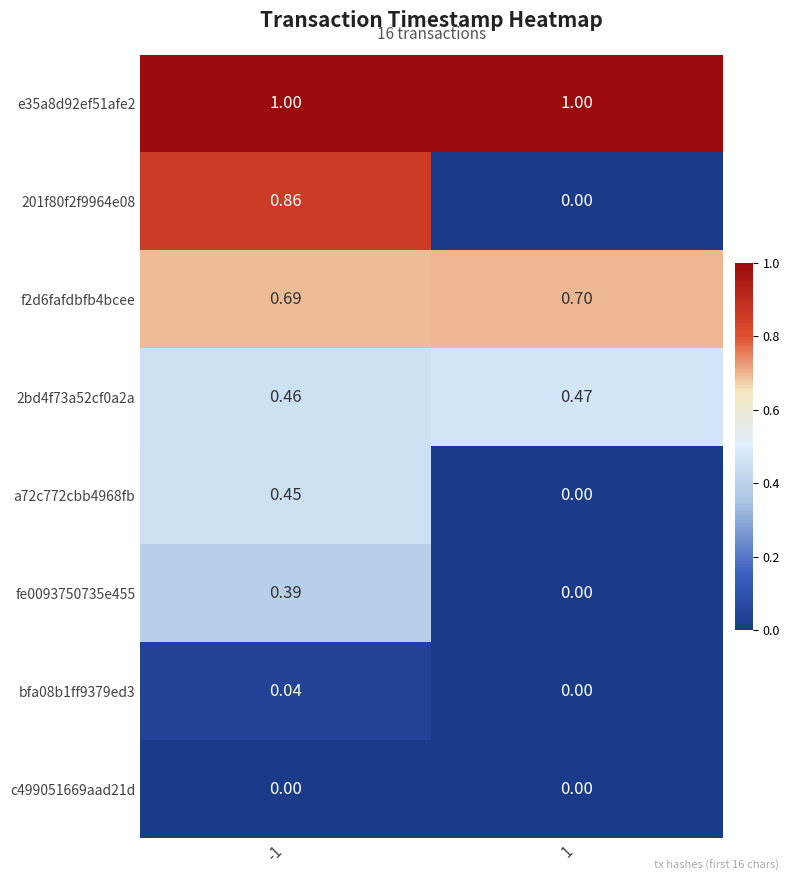

Is the value of 2bd4f73a52cf0a2a at 1 greater than the value of fe0093750735e455 at 1?

Yes